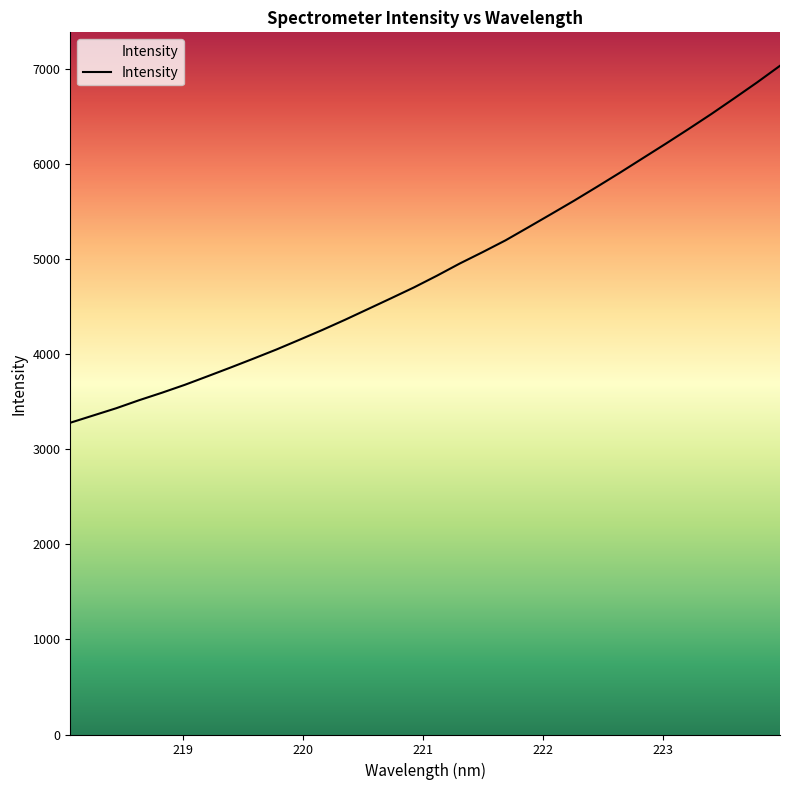

What is the difference between the maximum and second lowest values?

3679.7